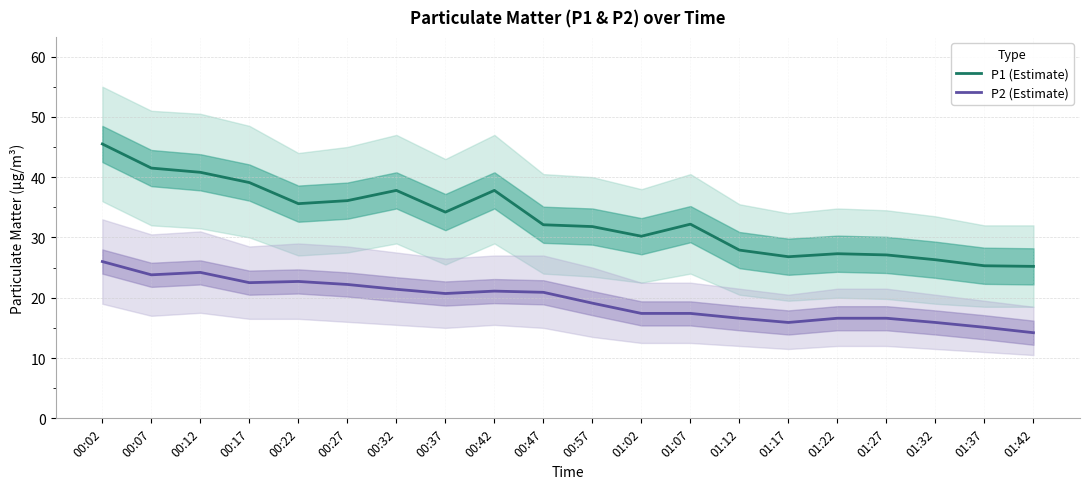

What is the label of the 18th point from the left?

01:32